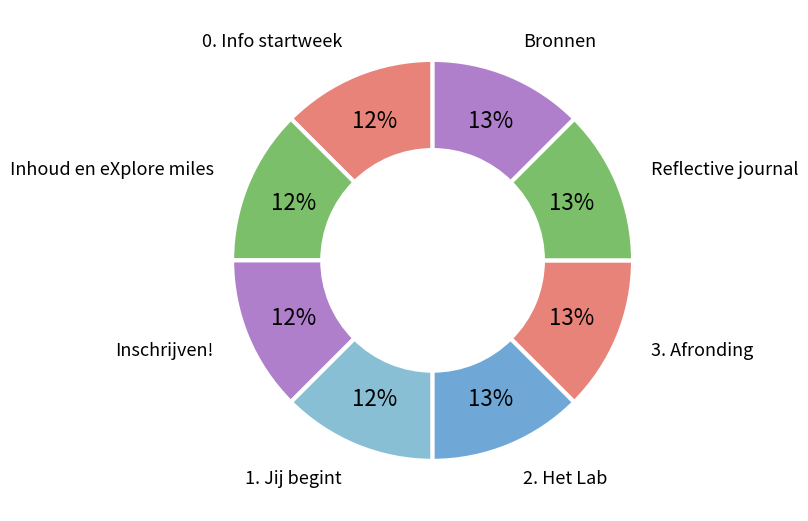

Rank the categories by value from lowest to highest.

0. Info startweek, Inhoud en eXplore miles, Inschrijven!, 1. Jij begint, 2. Het Lab, 3. Afronding, Reflective journal, Bronnen